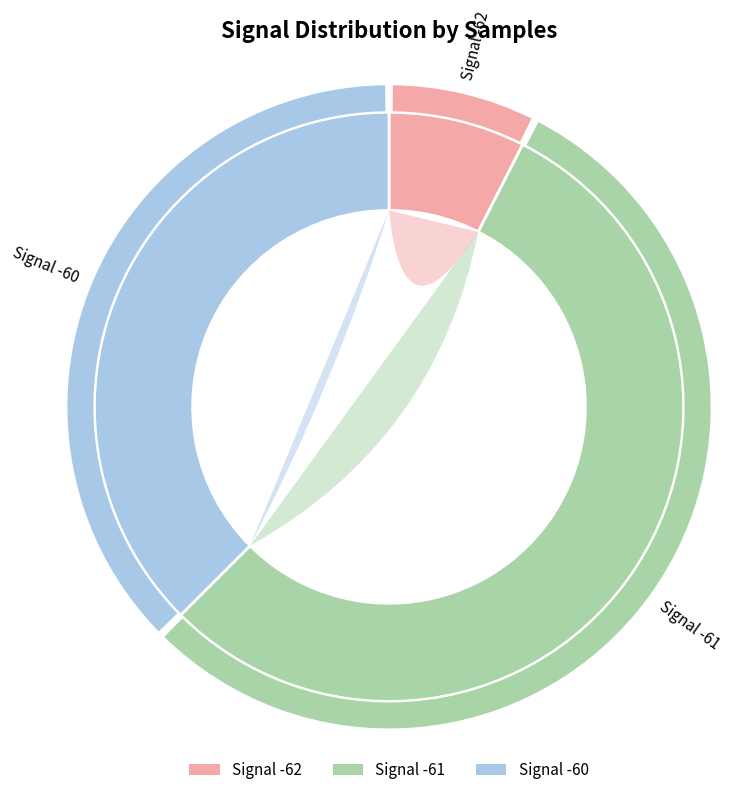

Is the sum of 12 and 24 greater than half?

No